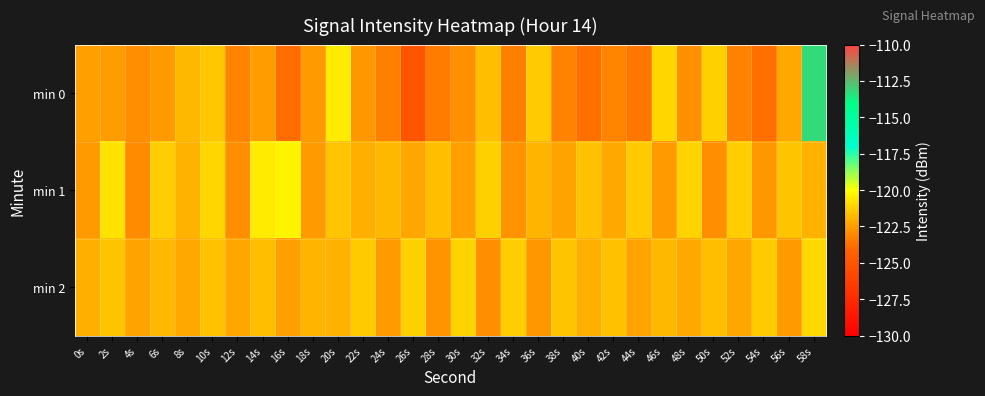

At which category is the sum across all series the highest?

58s